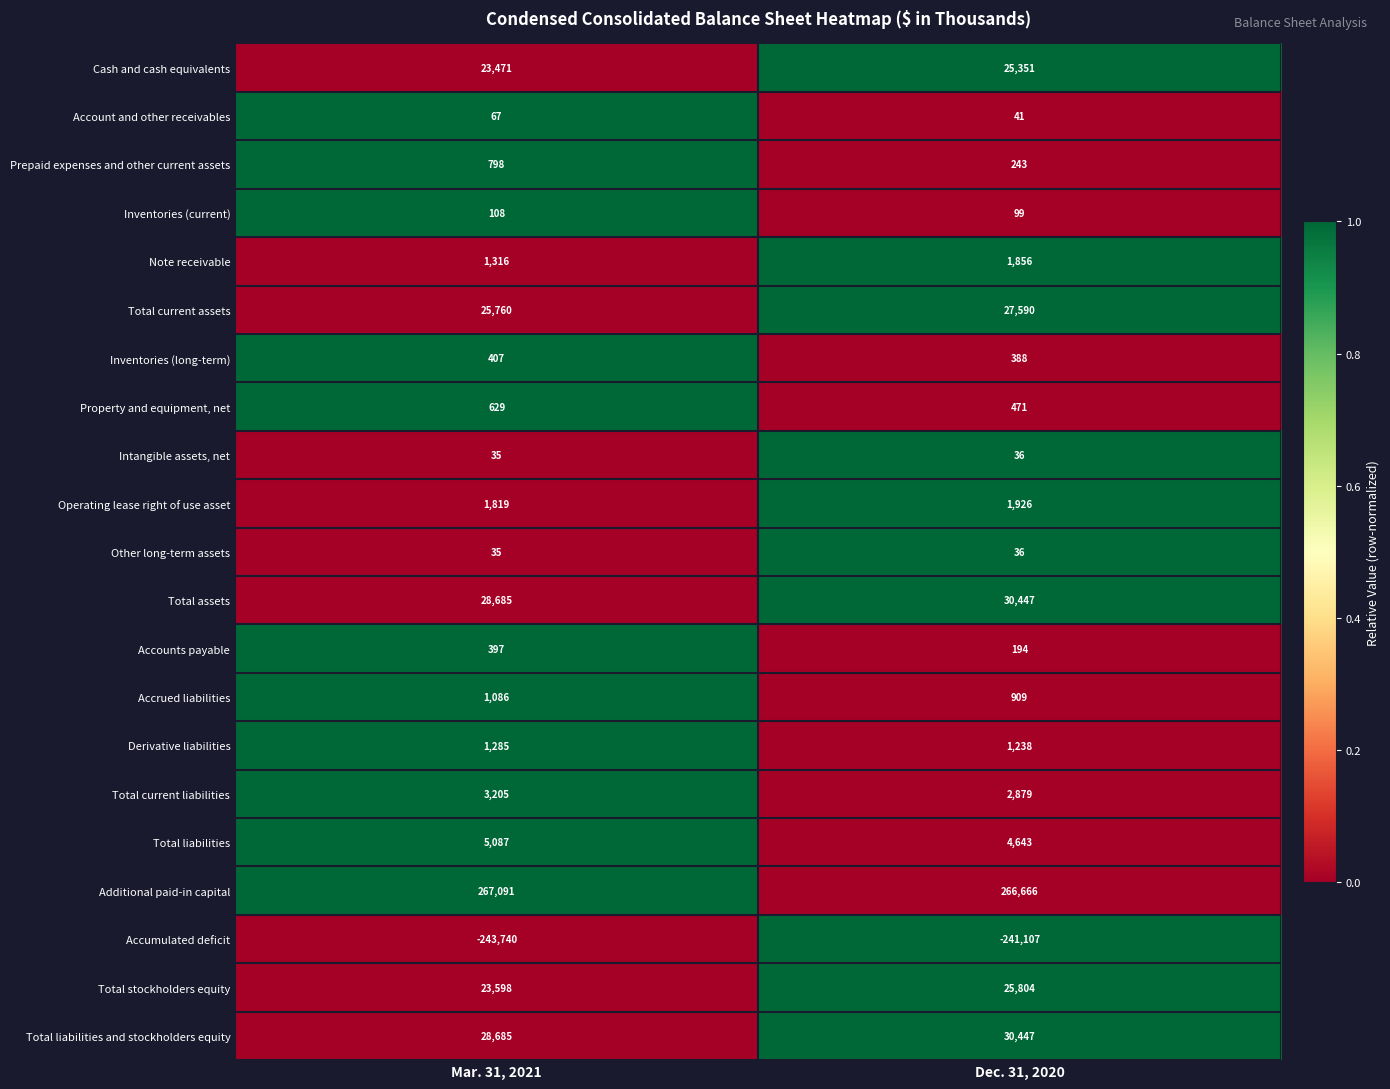

What is the spread (max minus min) of values at Dec. 31, 2020?

507773